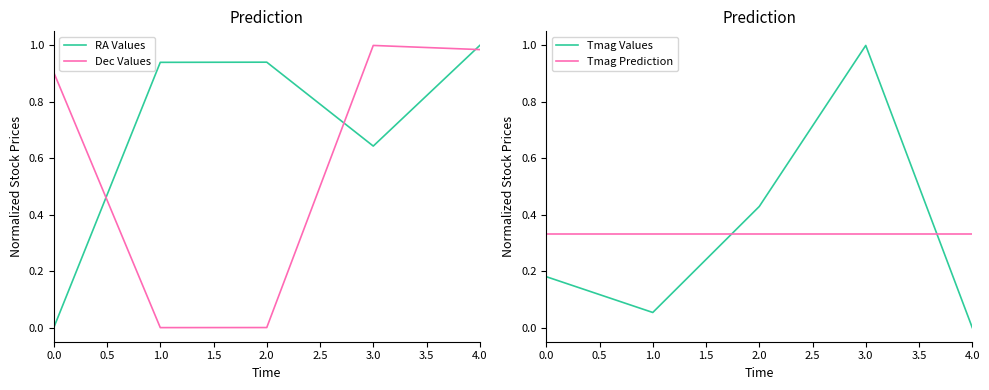

At which label does RA Values reach its peak?

4.0